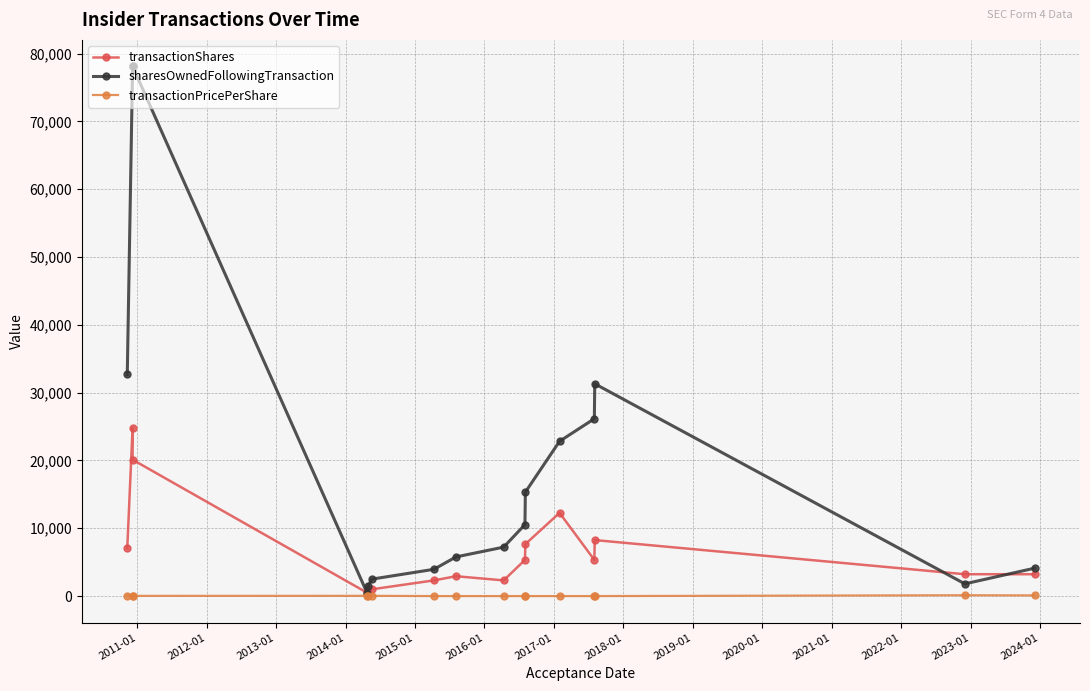

True or false: transactionShares and transactionPricePerShare cross at least once.

False